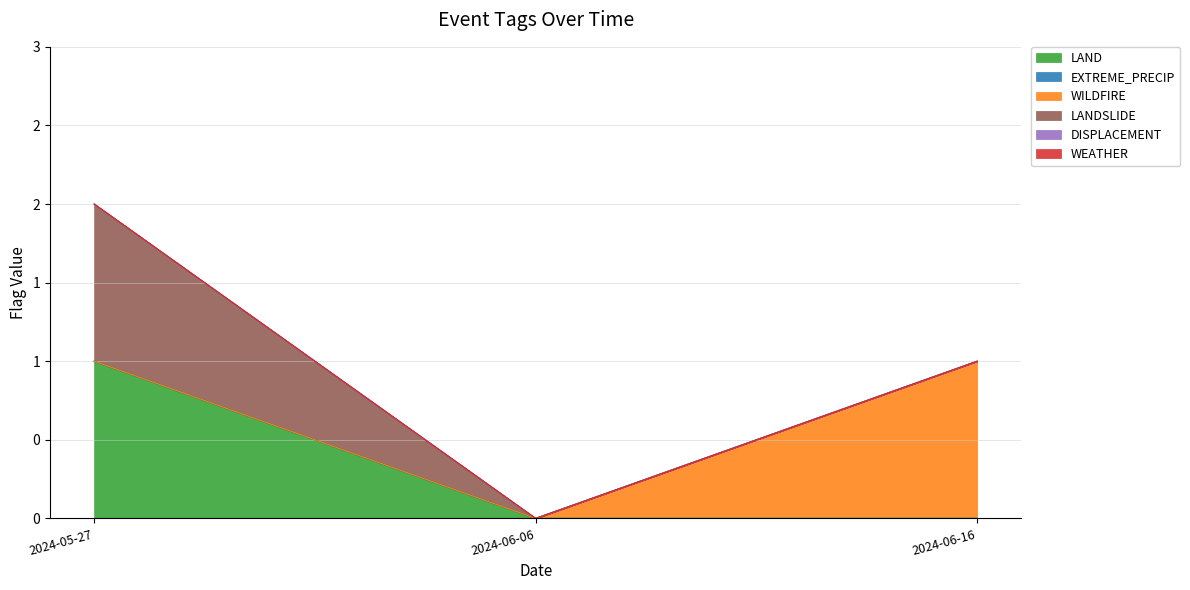

What are all the series names shown in the legend?

LAND, EXTREME_PRECIP, WILDFIRE, LANDSLIDE, DISPLACEMENT, WEATHER